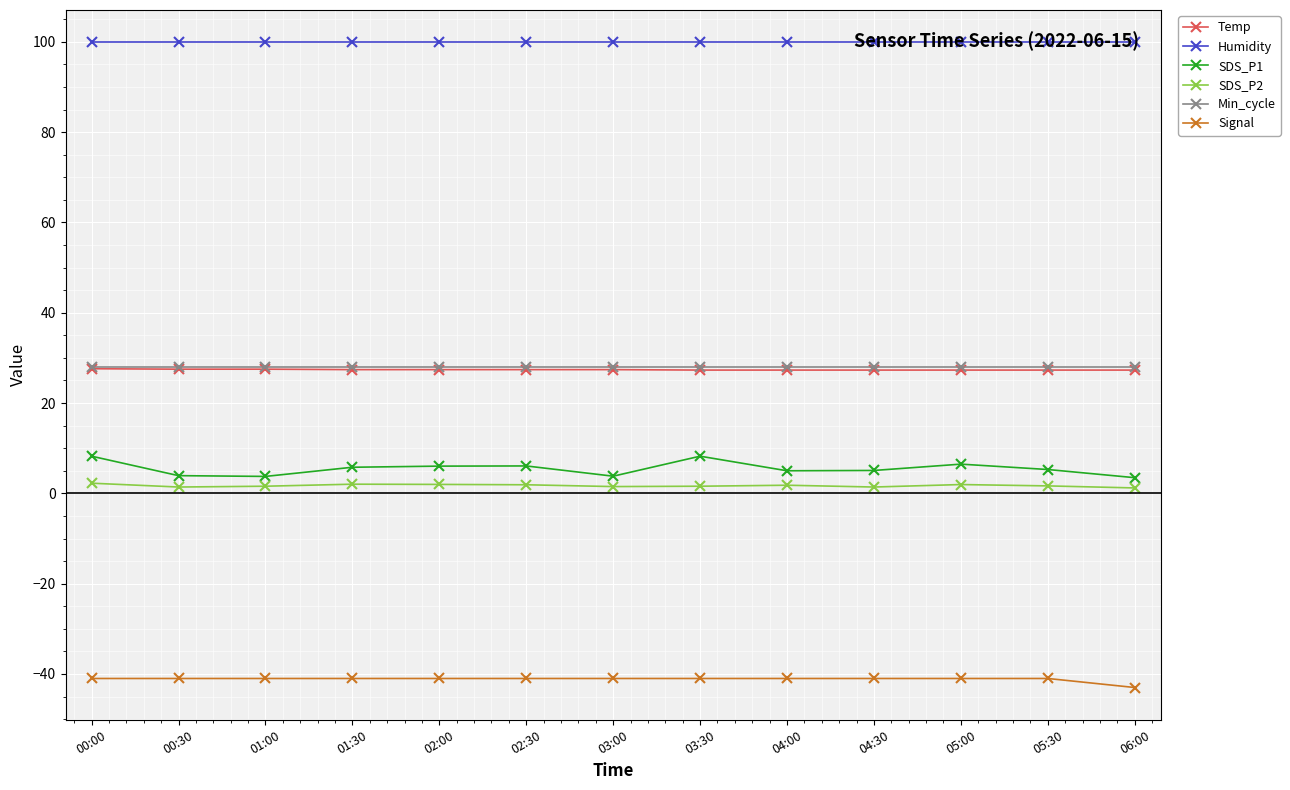

Which series has the largest range (max minus min)?

SDS_P1